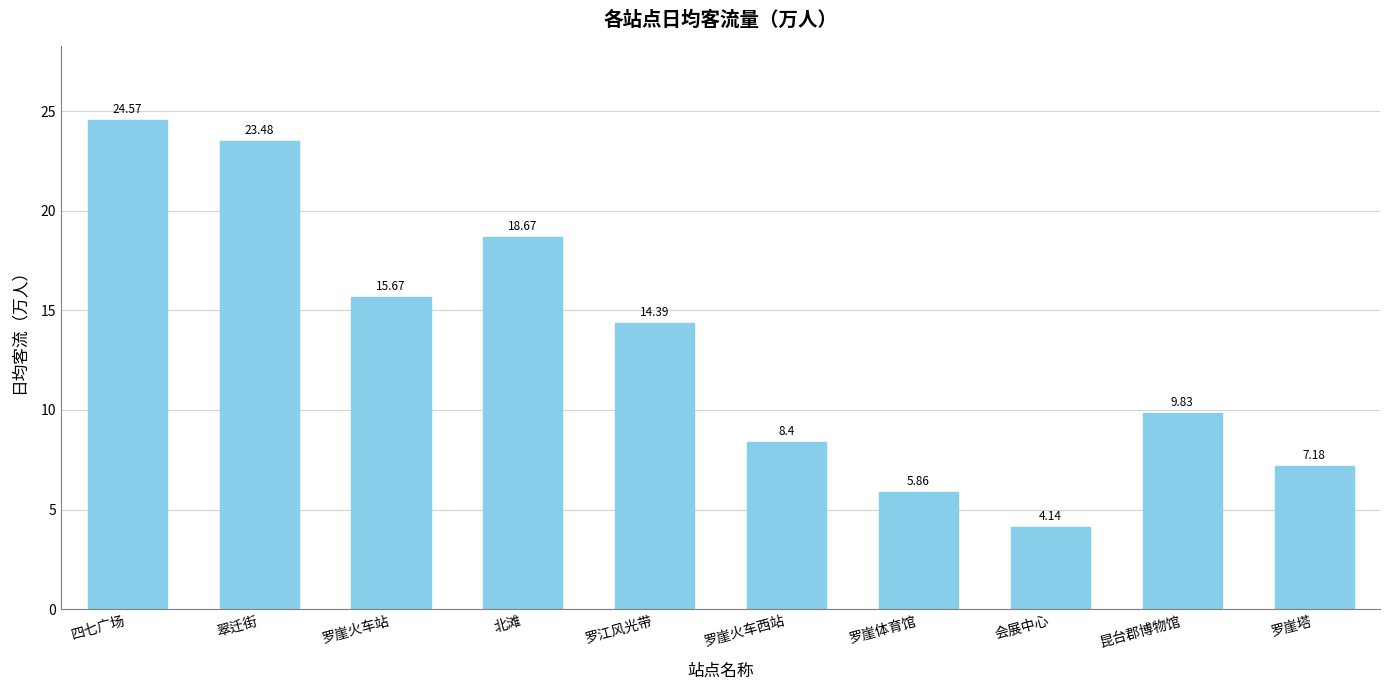

What is the label of the 9th bar from the left?

昆台郡博物馆